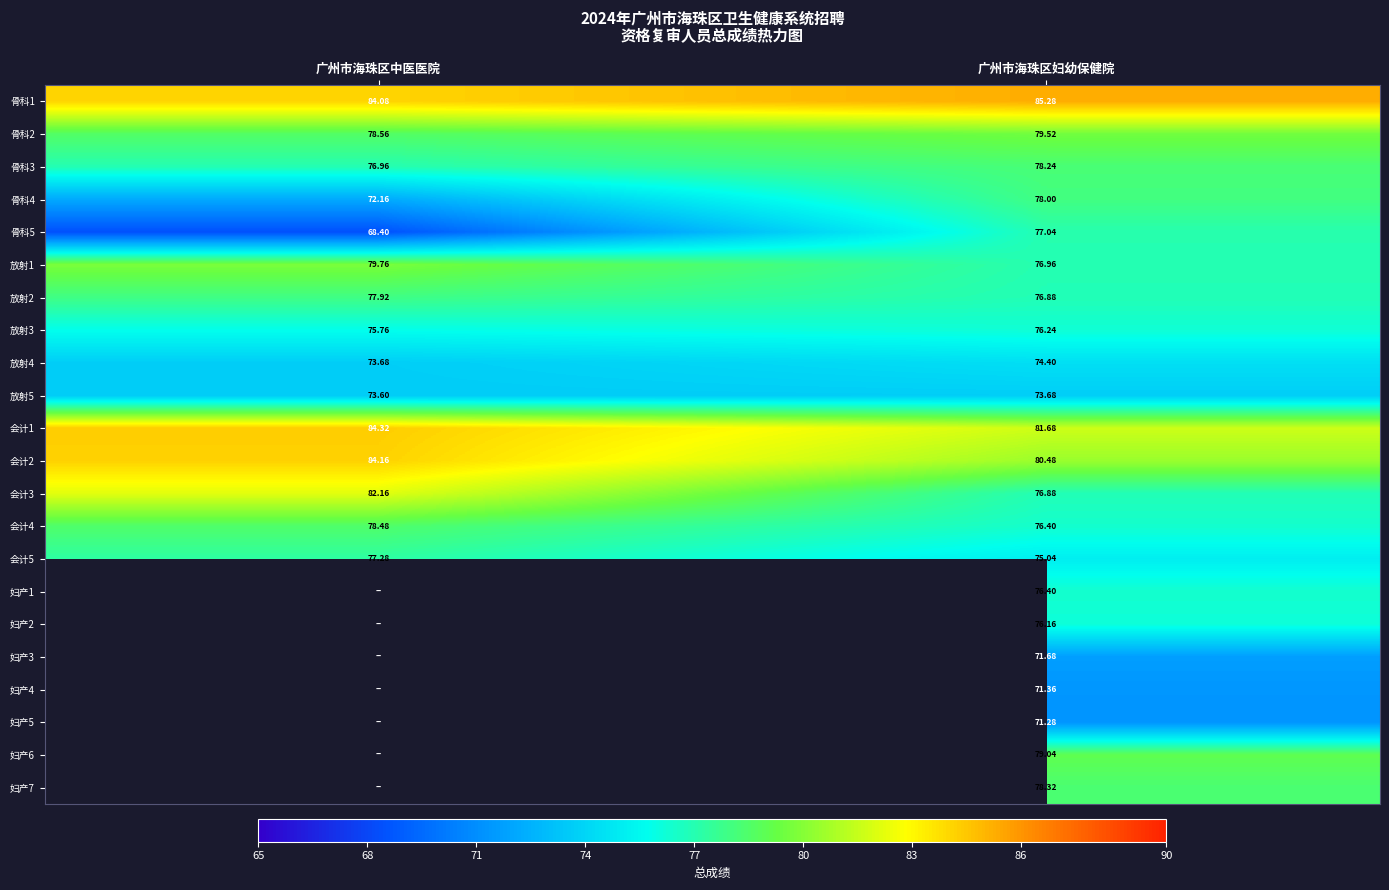

List the labels in order of 骨科1 value, largest first.

广州市海珠区妇幼保健院, 广州市海珠区中医医院